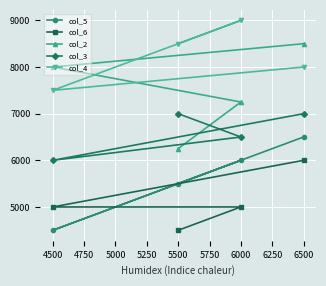

What is the difference between the maximum and second lowest values in the col_2 series?

1250